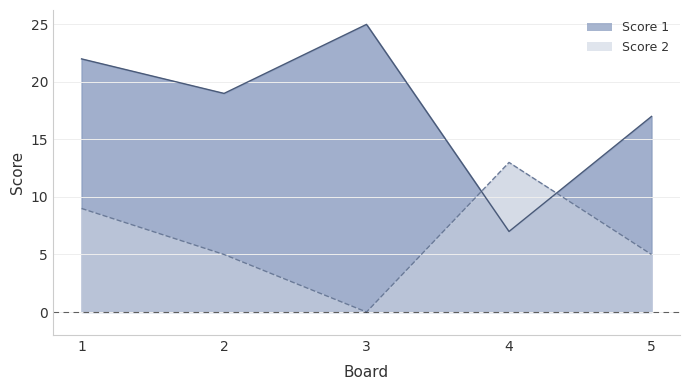

What is the difference between the second highest and minimum values in the Score 1 series?

15